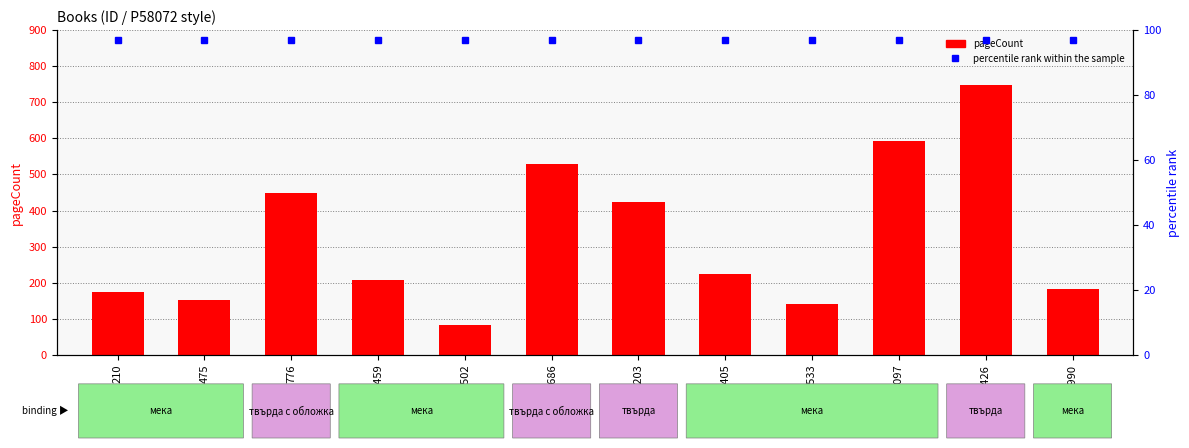

Count the number of values greater than 224.

5